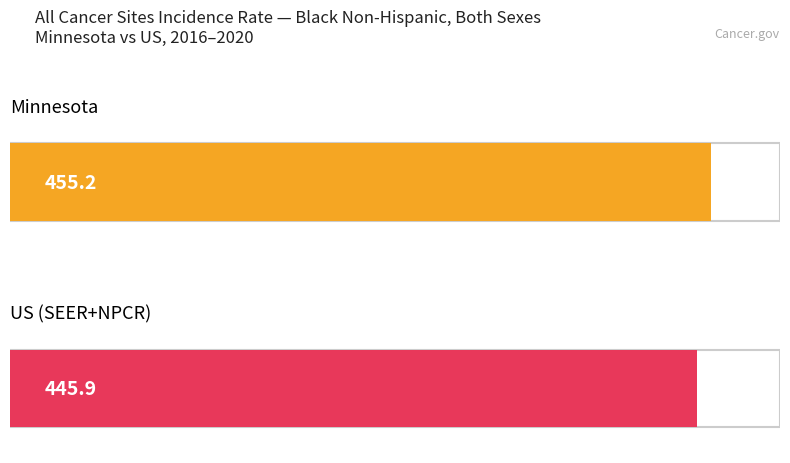

Is the value of Lower 95% CI at Minnesota greater than the value of Upper 95% CI at Minnesota?

No